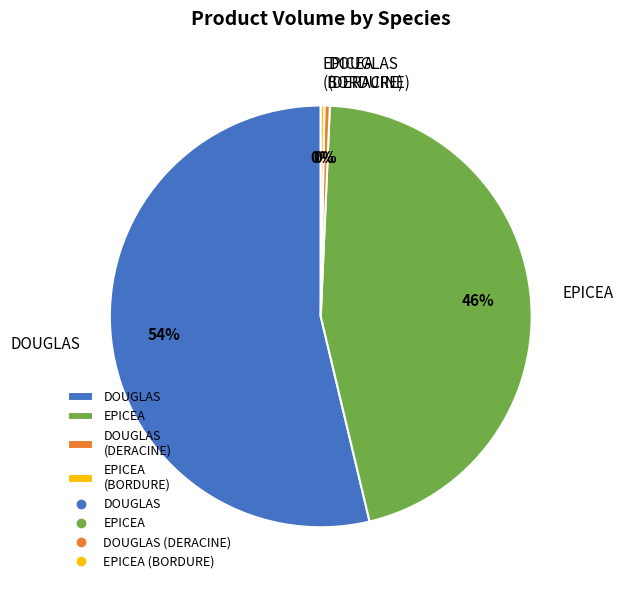

To the nearest percent, what is the average slice percentage?

25%